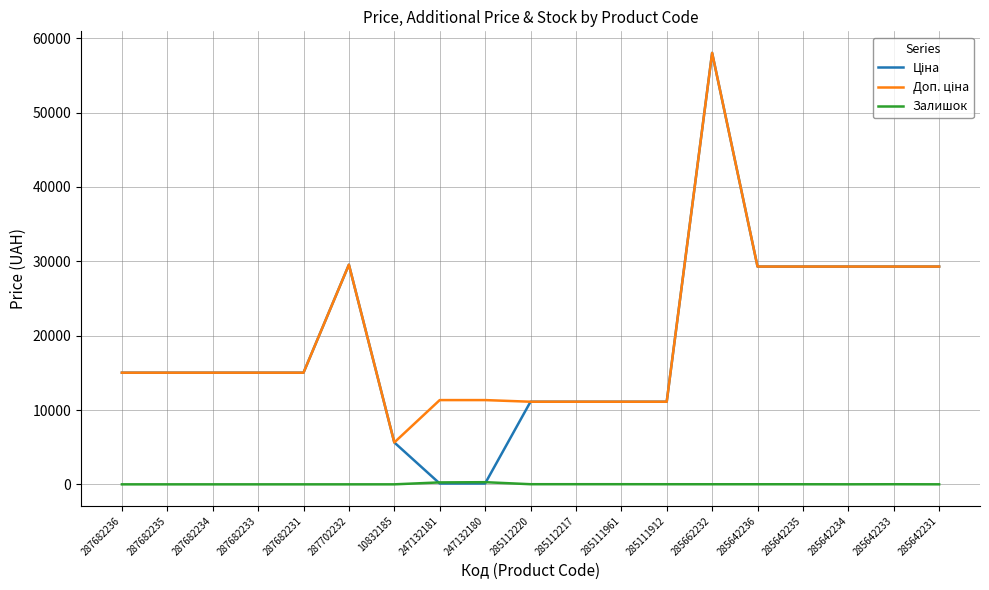

At which category is the sum across all series the highest?

285662232